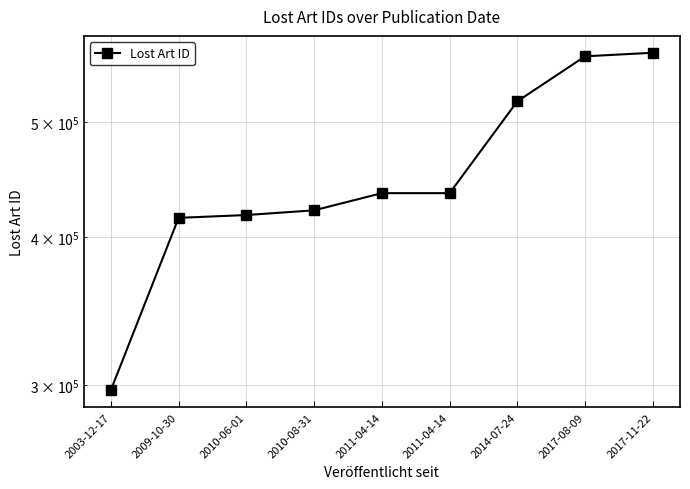

What is the change in value from 2014-07-24 to 2017-08-09?

+47519